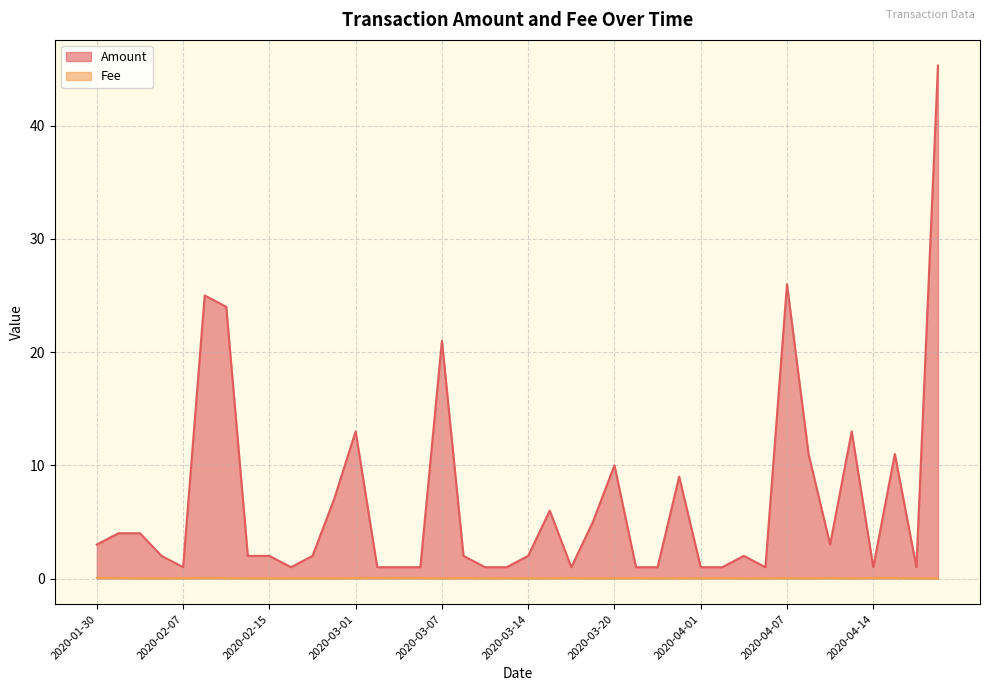

Is the value of Amount at 2020-03-14 greater than the value of Fee at 2020-03-13?

Yes